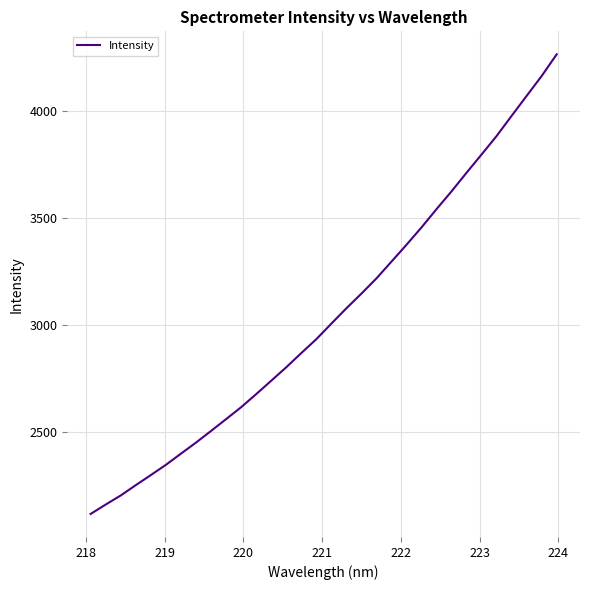

What is the smallest value displayed?

2118.5